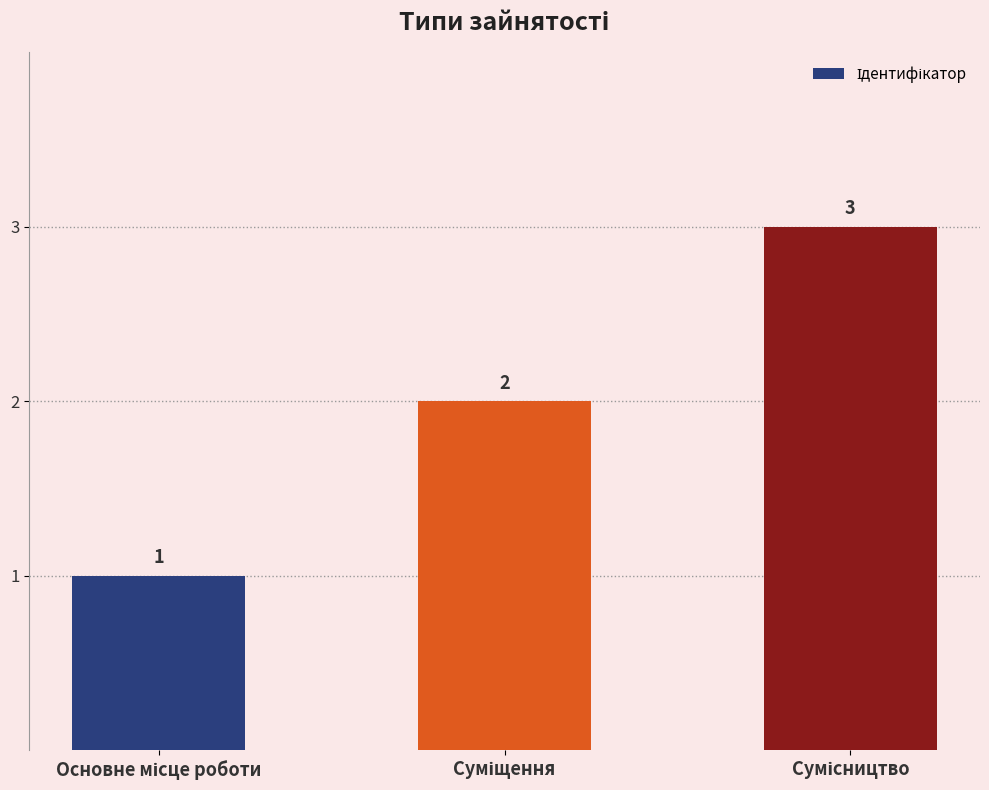

Count the values in the range 1 to 3.

3